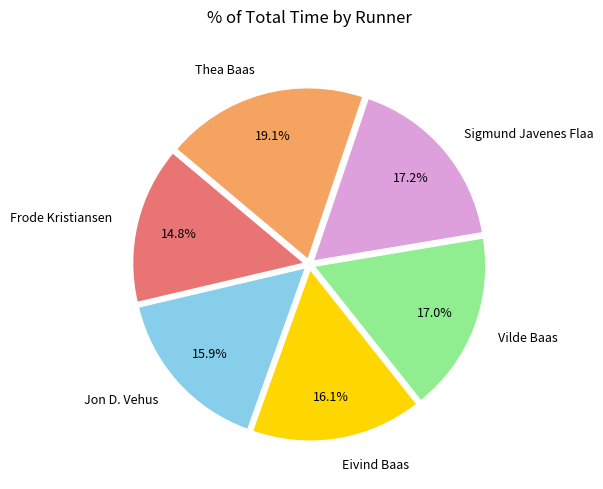

How many slices are in this pie chart?

6